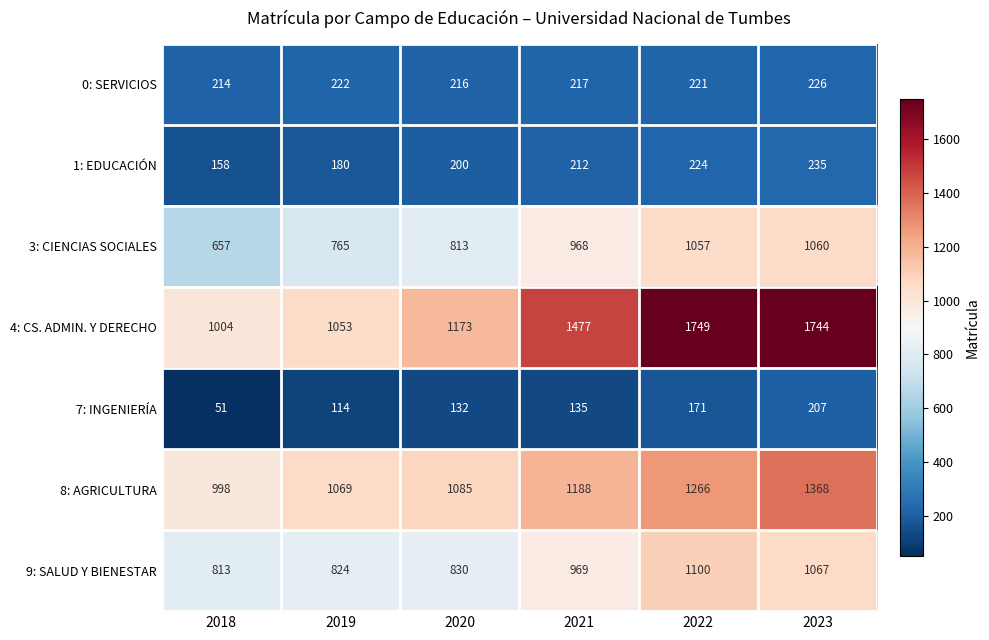

Where is 0: SERVICIOS nearest to the value 220?

2022